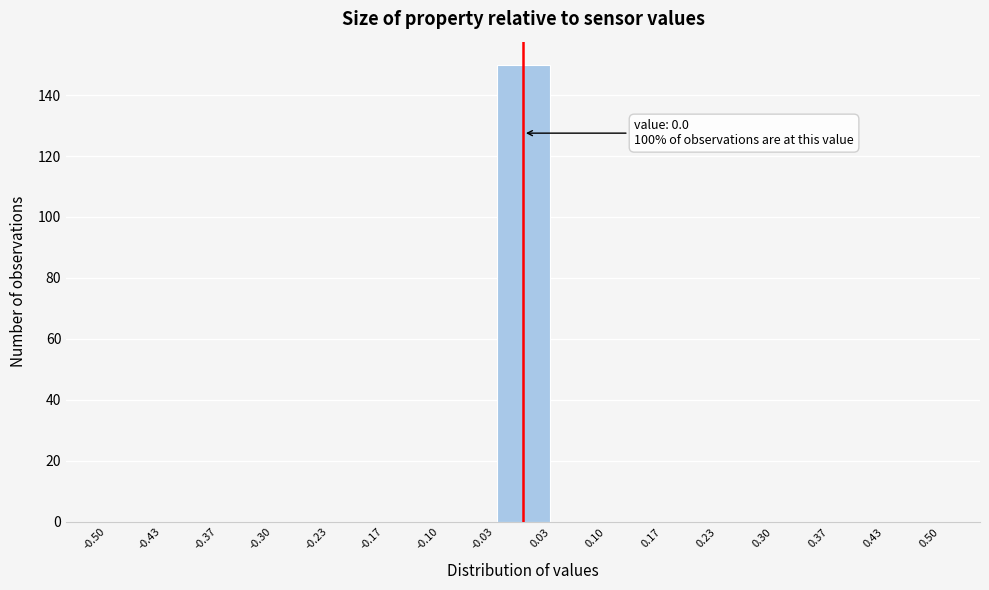

Which range on the x-axis has the tallest bar?

-0.03 to 0.03